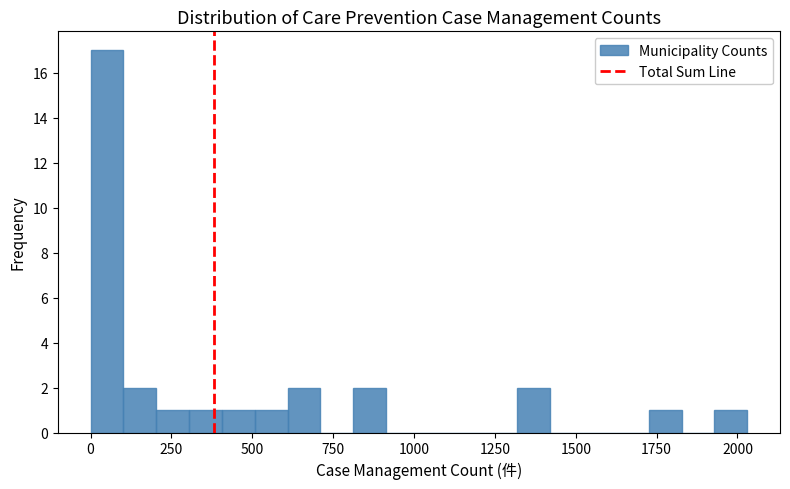

Around what value on the x-axis is the tallest bar? Give the approximate position of its centre, as read against the axis.

50